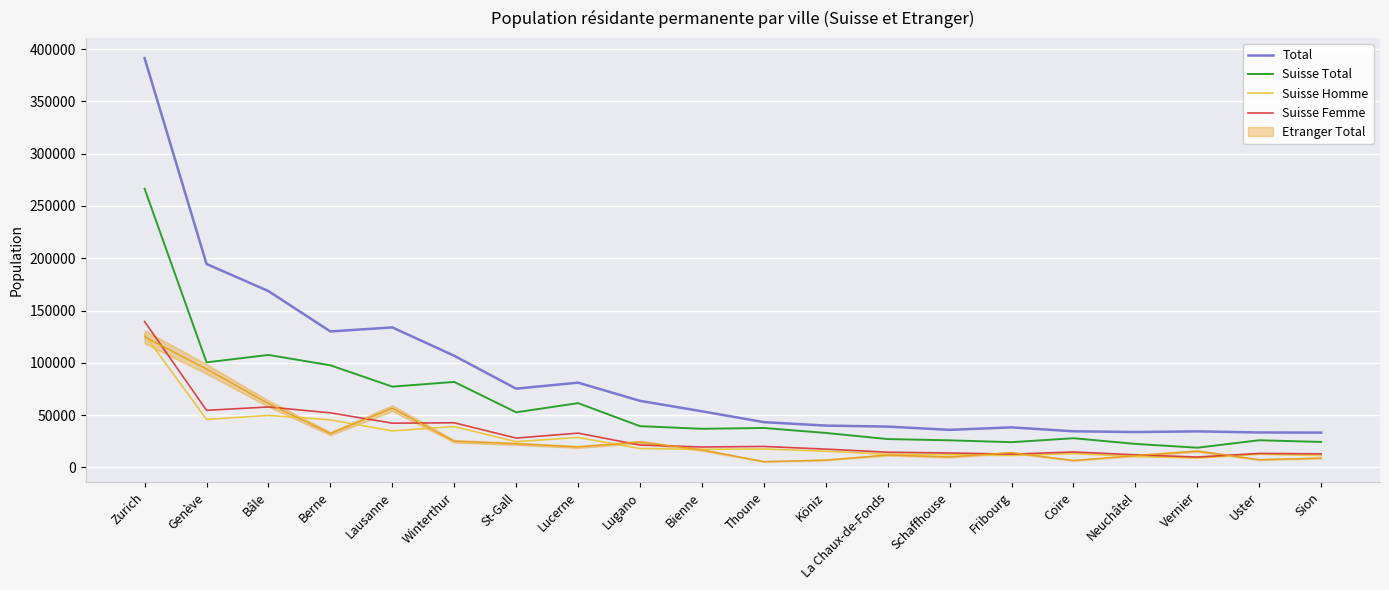

What is the spread (max minus min) of values at Thoune?

25628